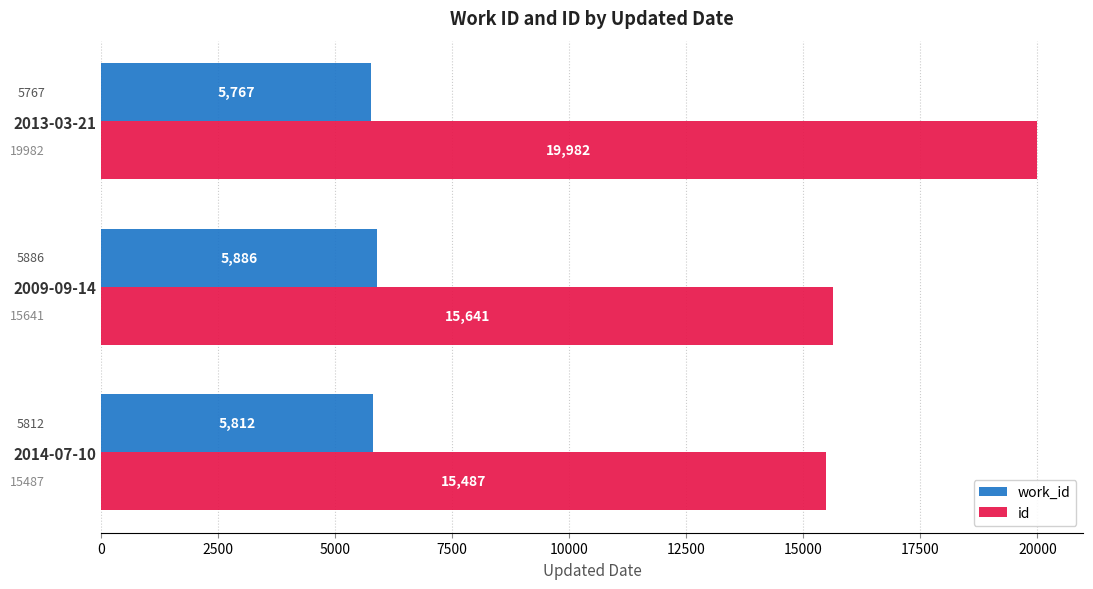

What is the maximum value for work_id?

5886